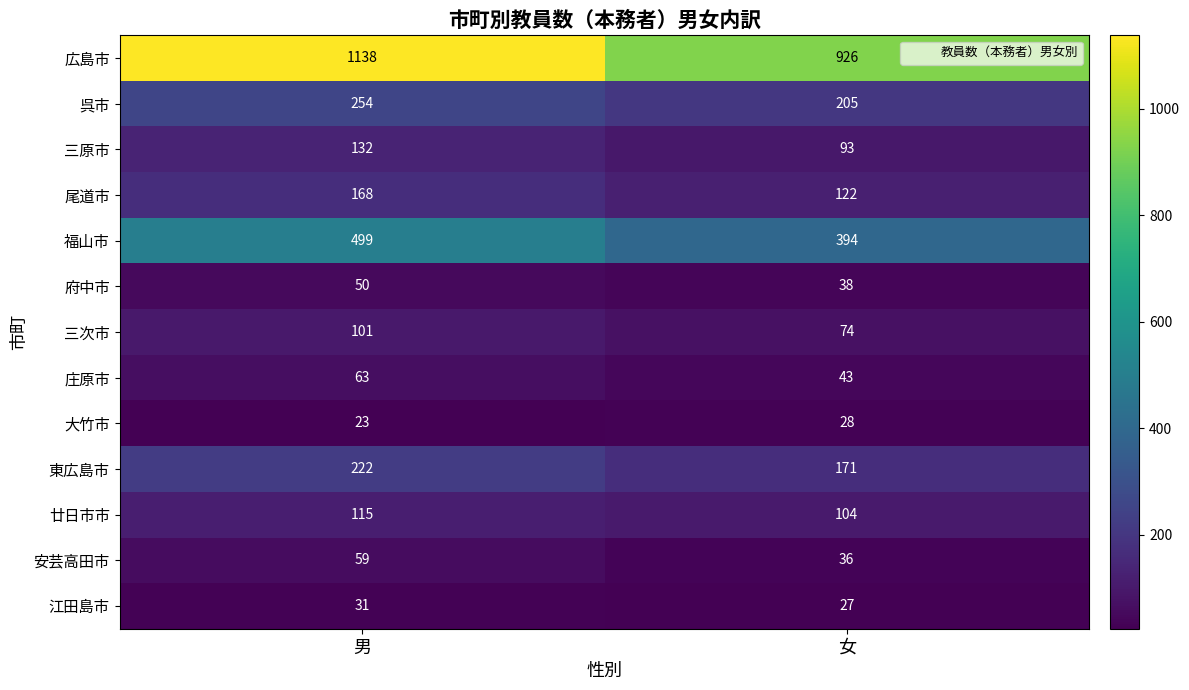

Reading left to right, extract all data points from this chart.

広島市: 1138	926
呉市: 254	205
三原市: 132	93
尾道市: 168	122
福山市: 499	394
府中市: 50	38
三次市: 101	74
庄原市: 63	43
大竹市: 23	28
東広島市: 222	171
廿日市市: 115	104
安芸高田市: 59	36
江田島市: 31	27